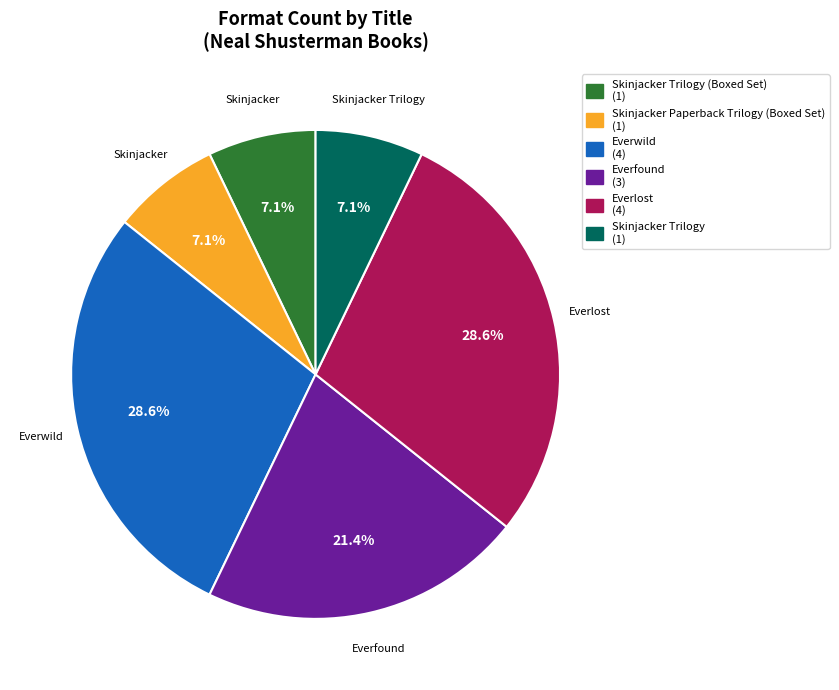

To the nearest percent, what is the average slice percentage?

17%